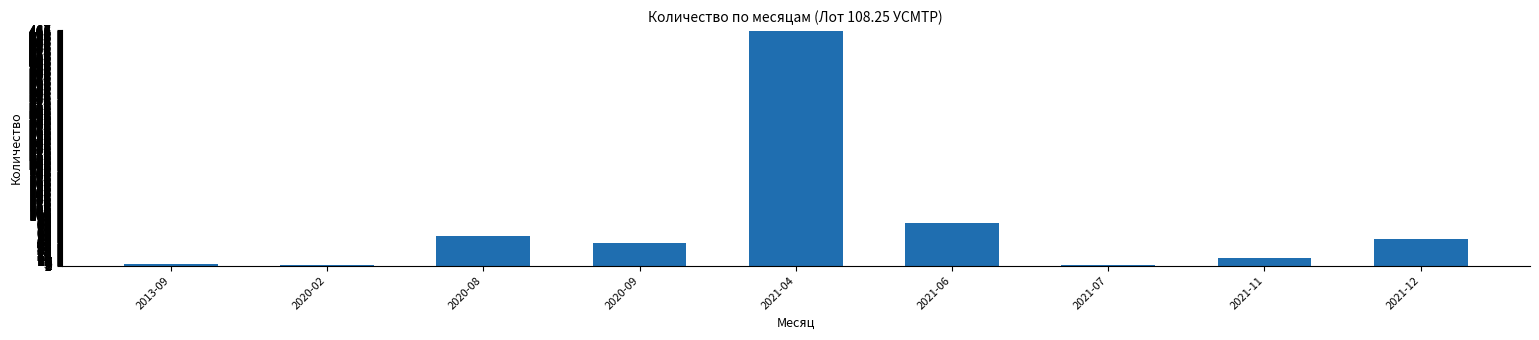

What is the maximum value shown in the chart?

467